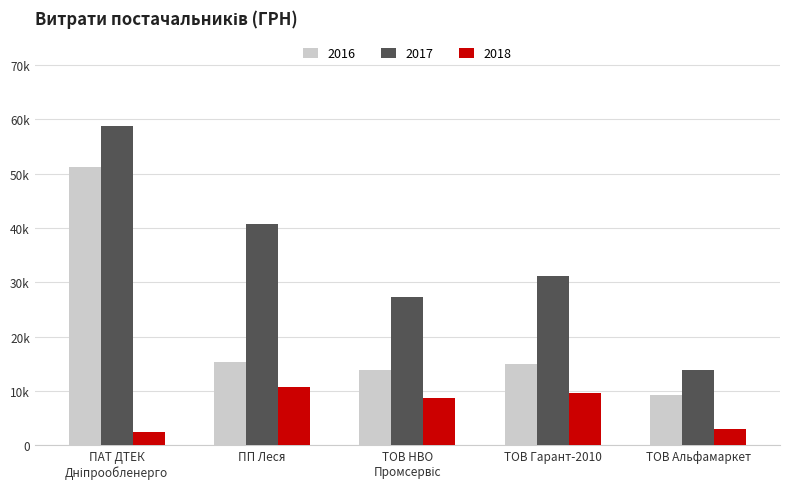

Does the chart contain stacked bars?

No